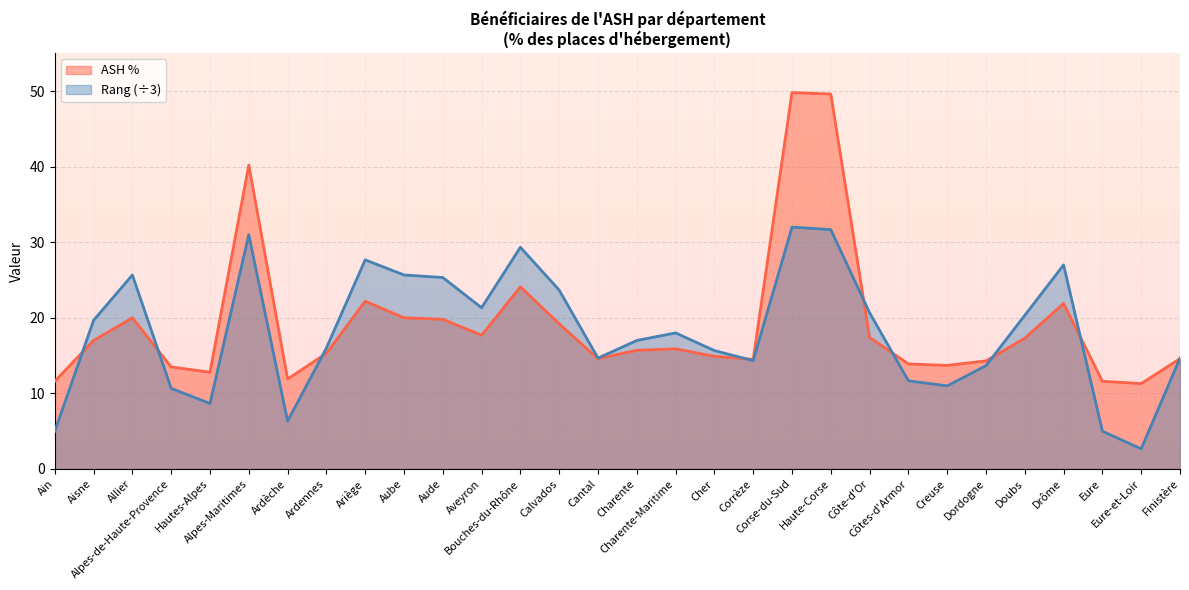

What is the maximum value shown in the chart?

49.8